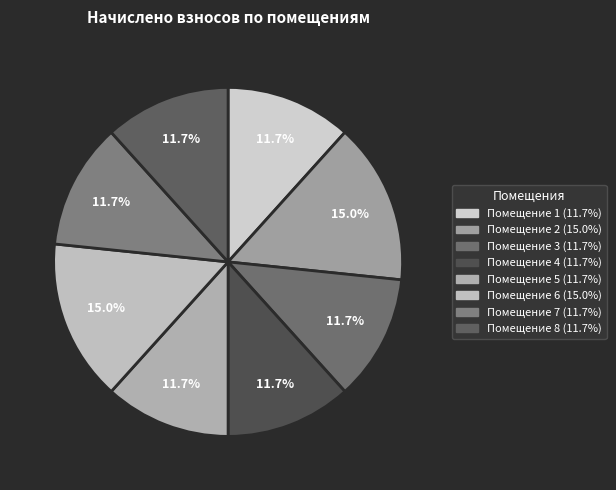

To the nearest percent, what is the difference between the largest and smallest slice percentages?

3%